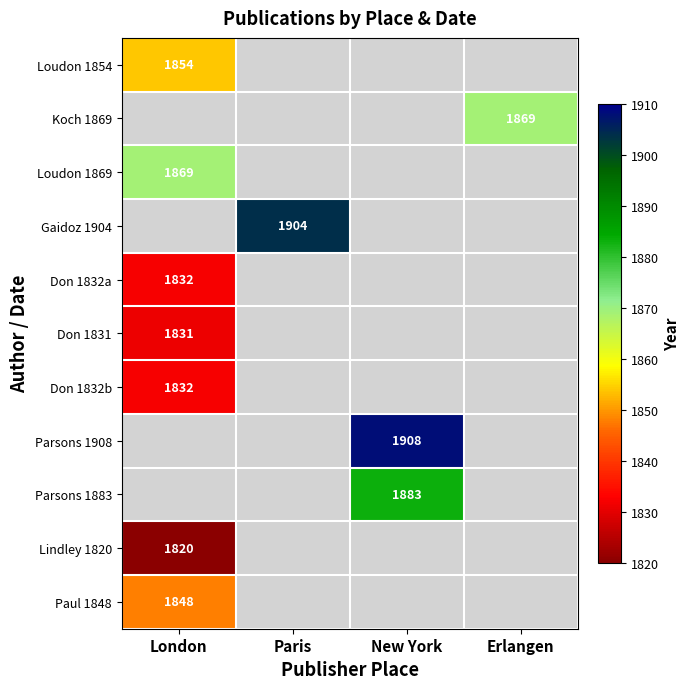

Which label corresponds to the smallest value in the chart?

London